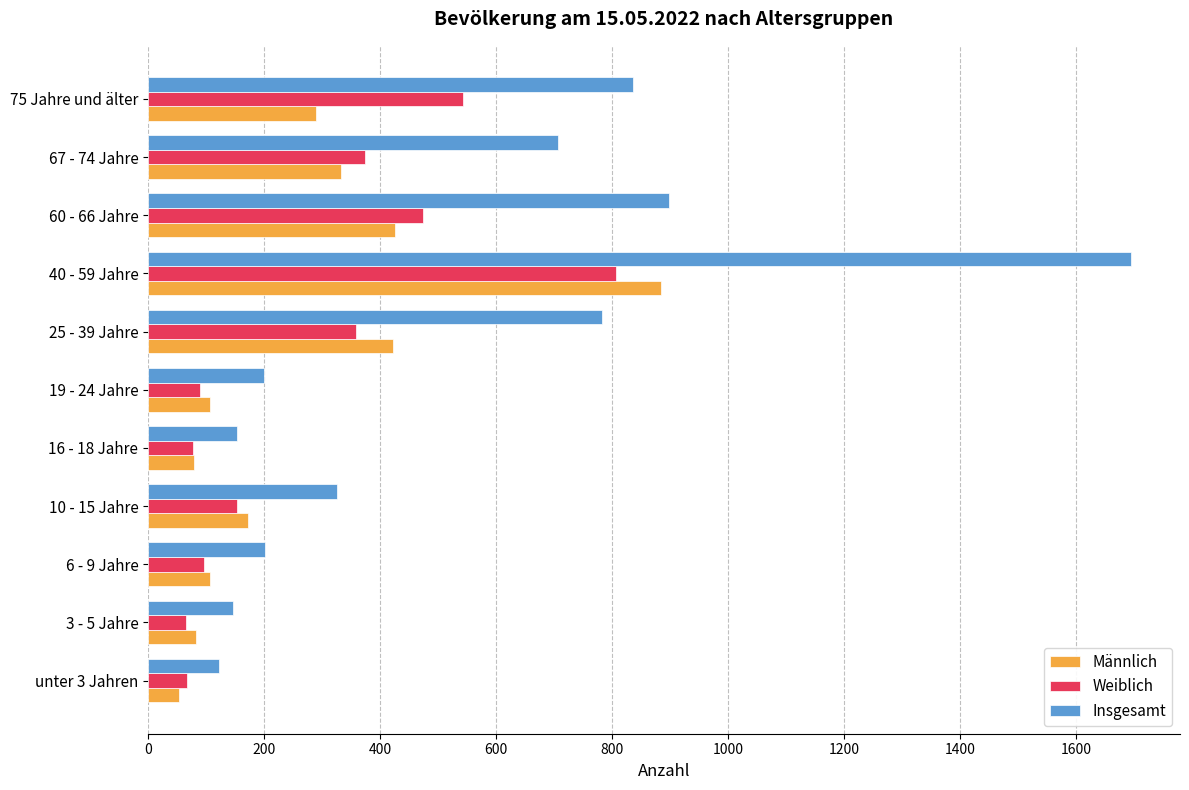

Rank the series by their maximum value, from lowest to highest.

Weiblich, Männlich, Insgesamt